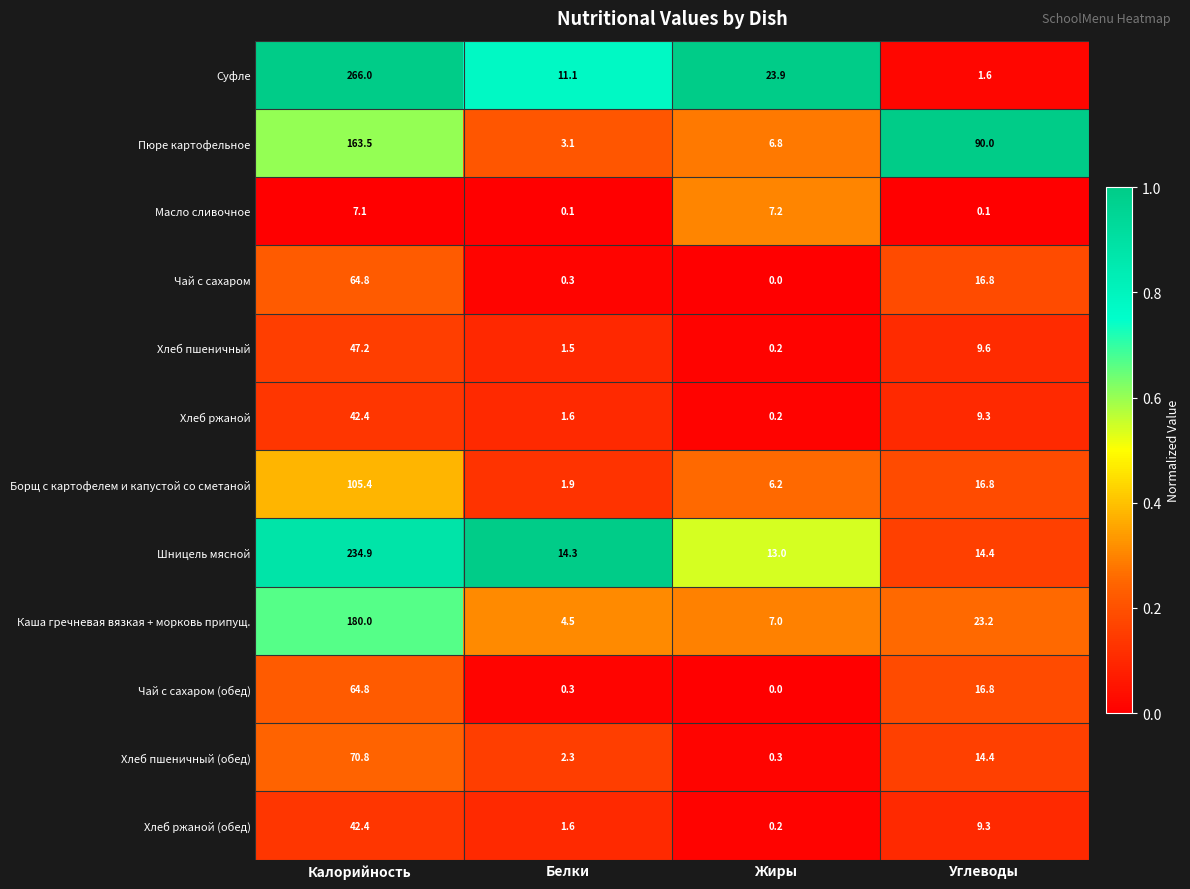

At which label is Шницель мясной closest to 123?

Углеводы